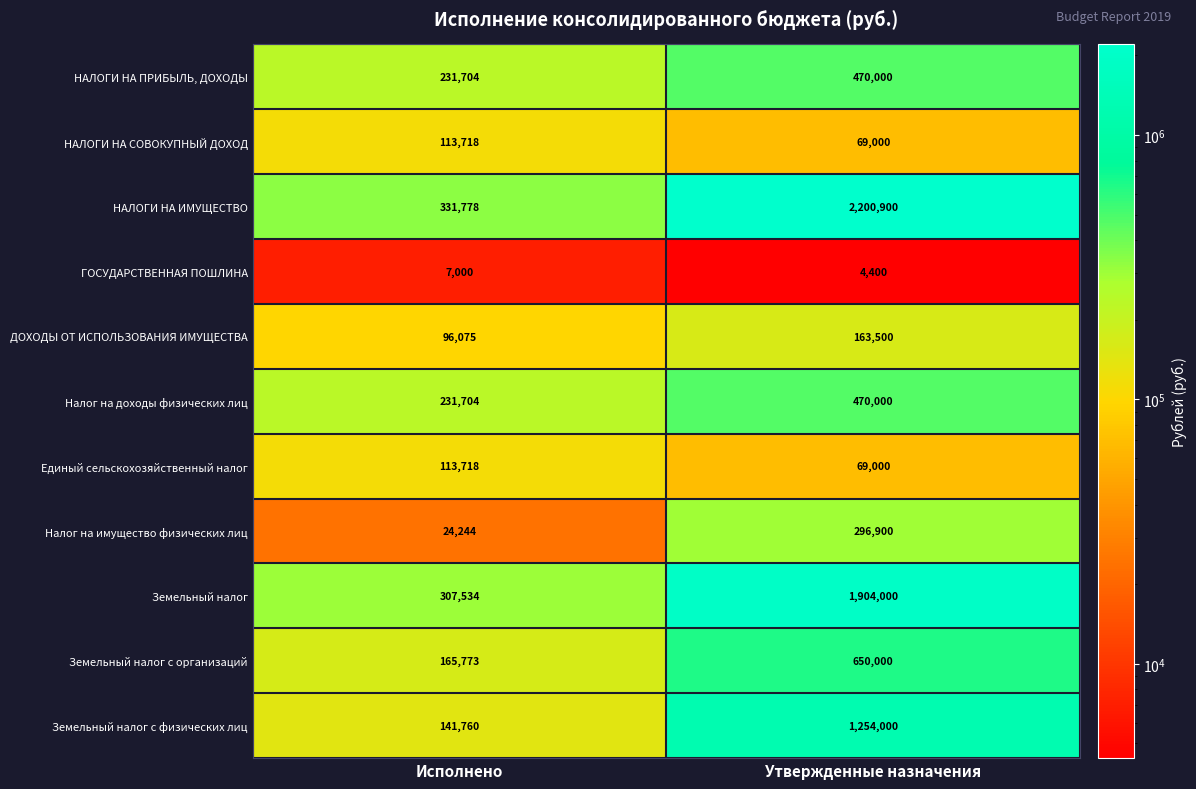

How many data points does each series have?

2